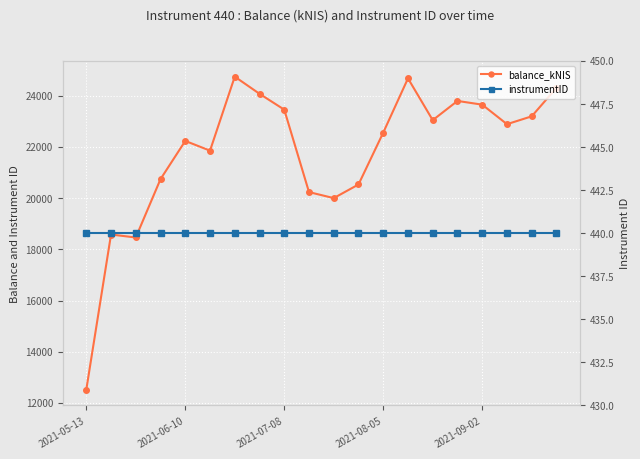

Which series has the widest spread of values?

balance_kNIS